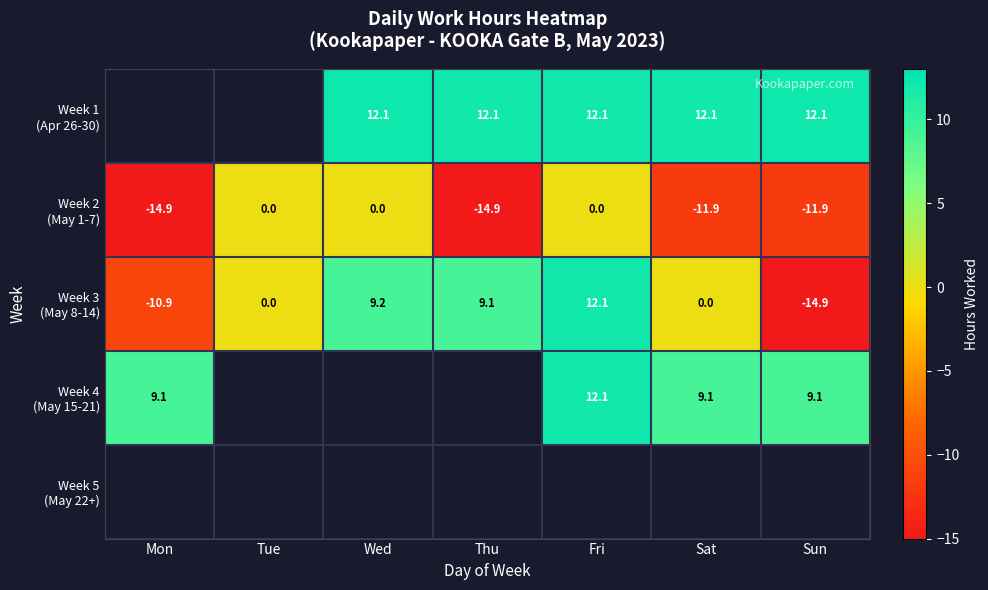

The Week 3 (May 8-14) series shows 0.0 at Tue. True or false?

True